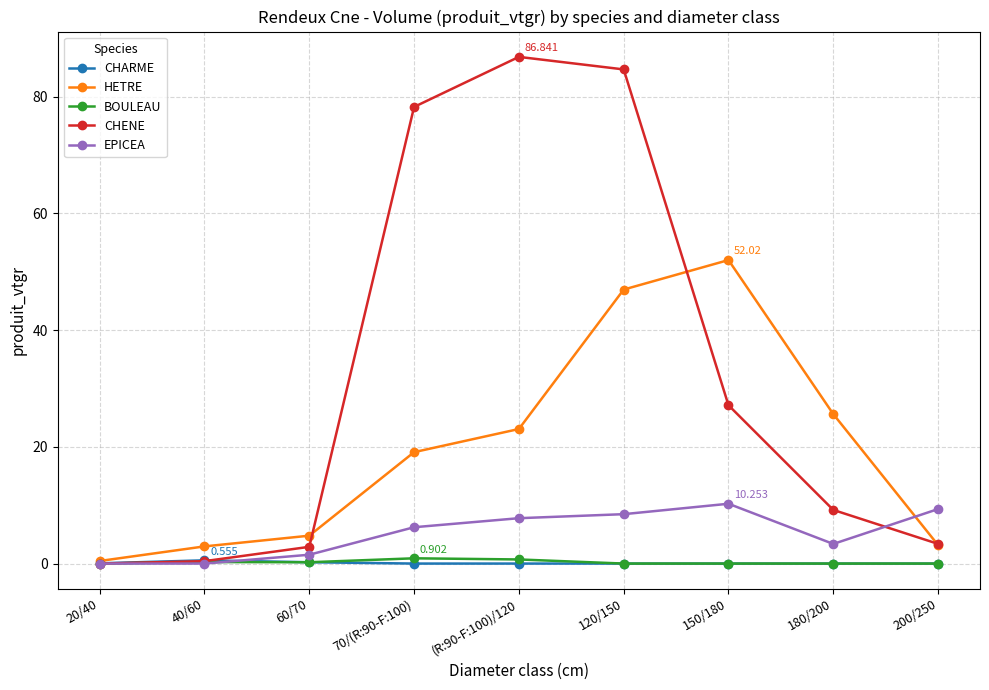

Which series has the largest total across all categories?

CHENE